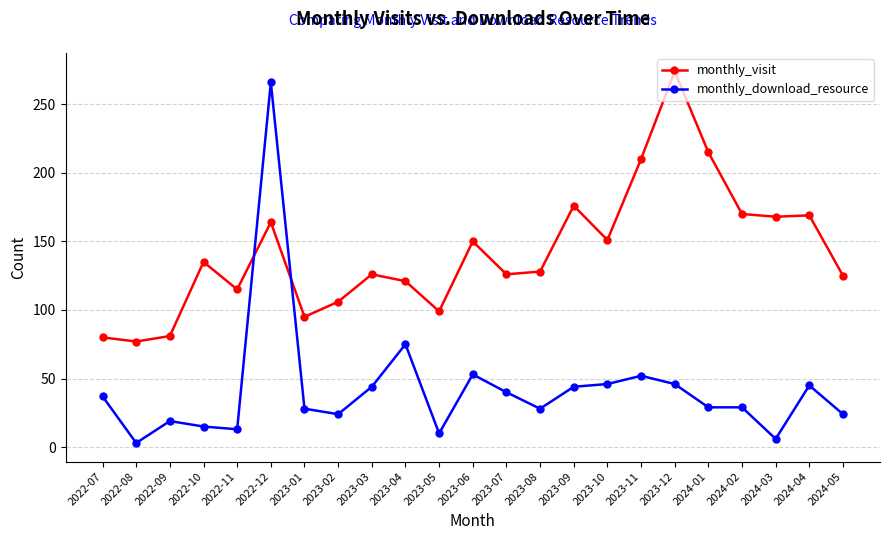

What is the smallest value displayed?

3